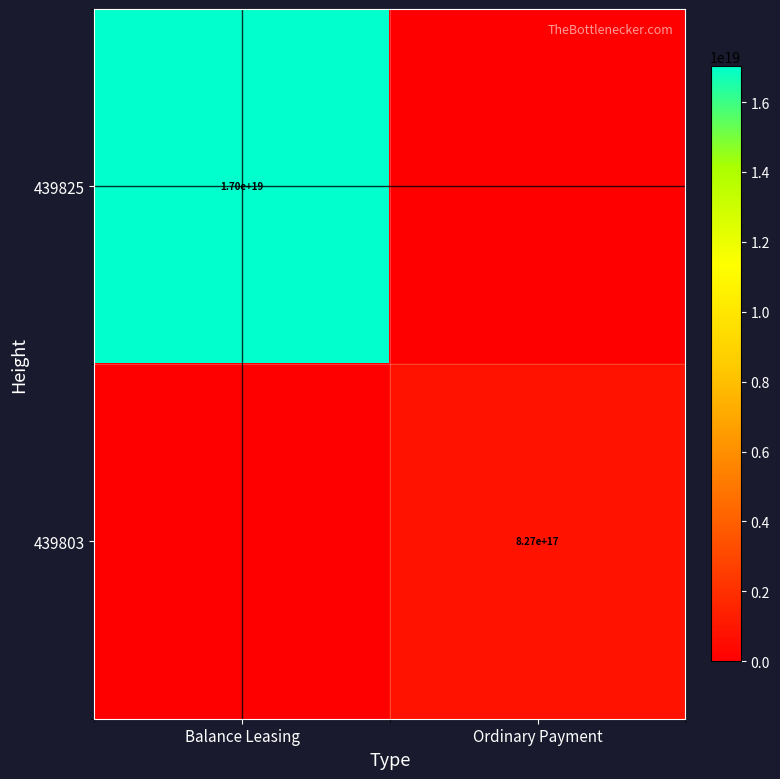

True or false: 439803 has a value of 217691410524068640 at Ordinary Payment.

False